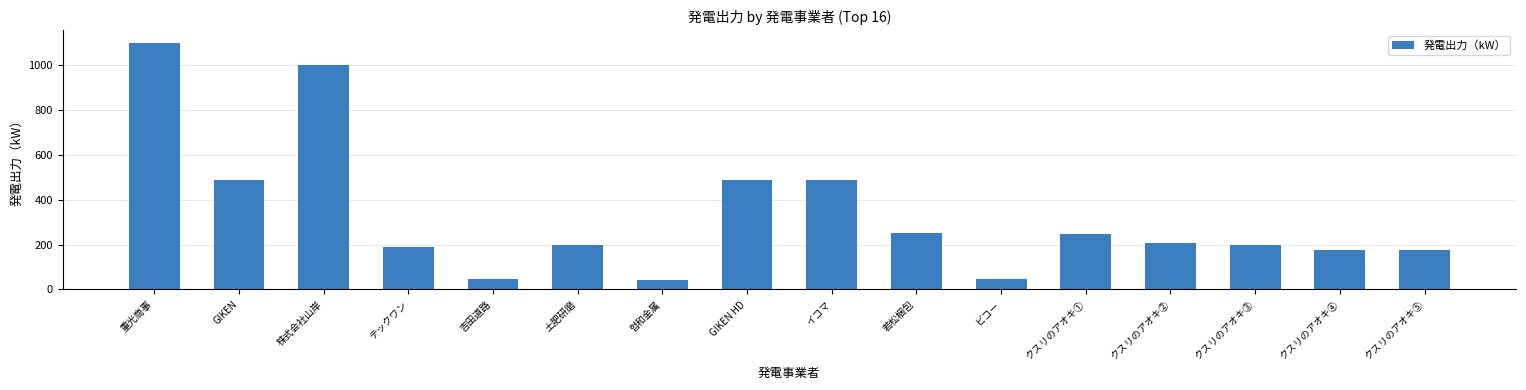

What is the label of the 5th bar from the left?

吉田道路